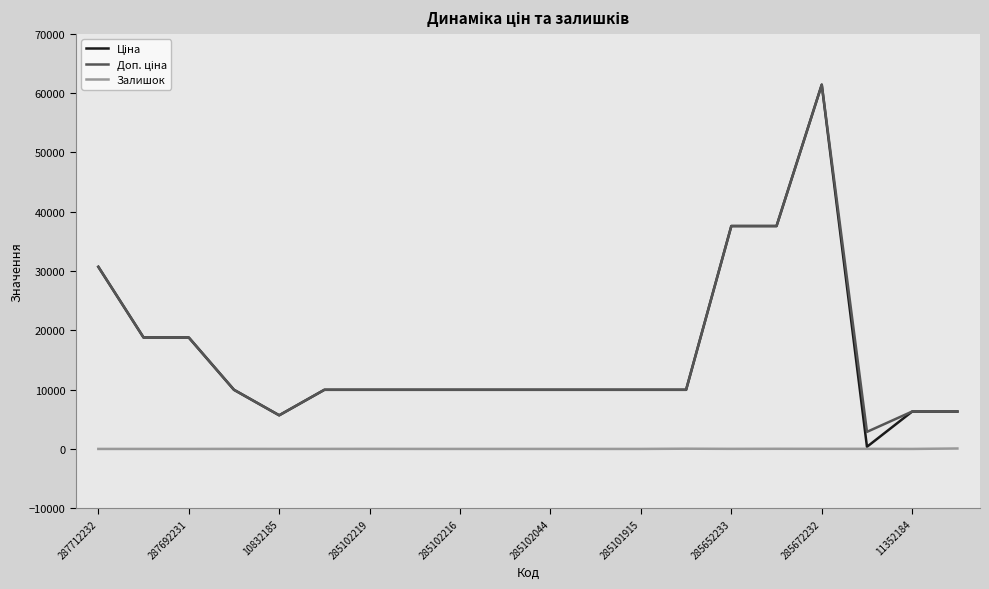

What is the greatest value displayed?

61434.3